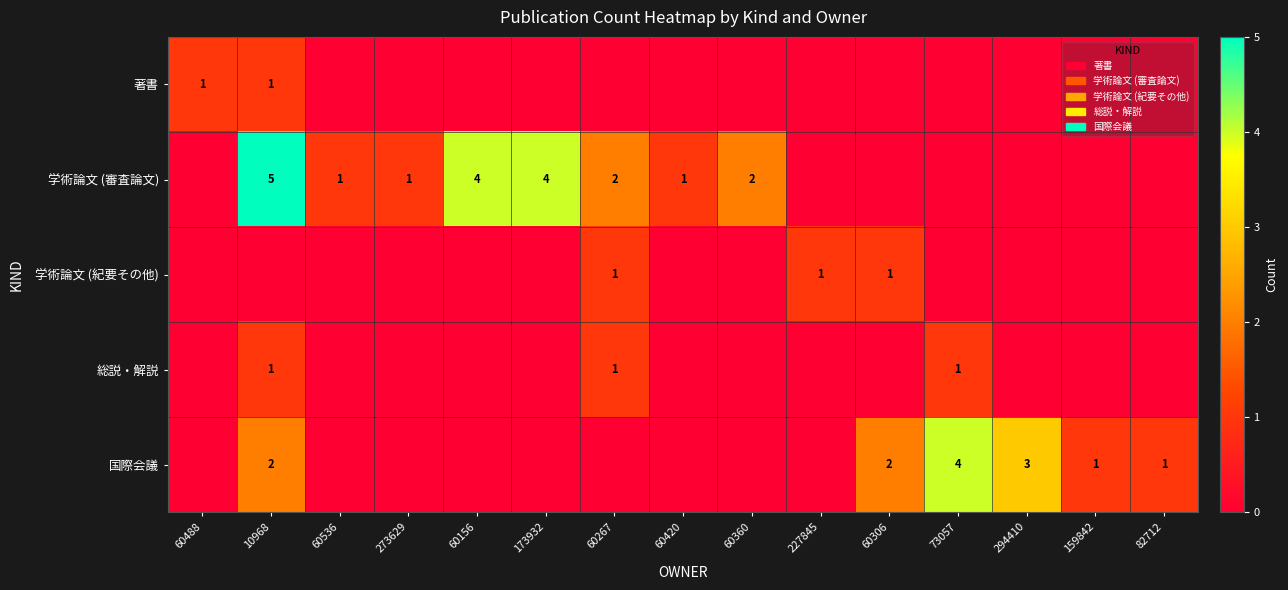

What is the spread (max minus min) of values at 60267?

2